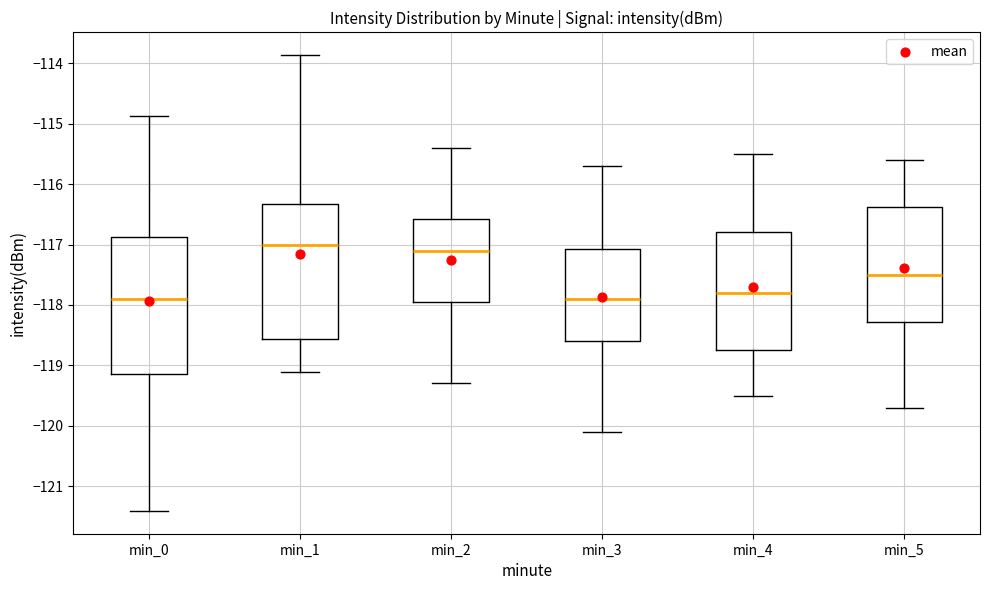

Where does the lower whisker of the box for min_2 end on the y-axis? The values are not printed on the chart, so give them approximately, as read against the axis.

-119.3